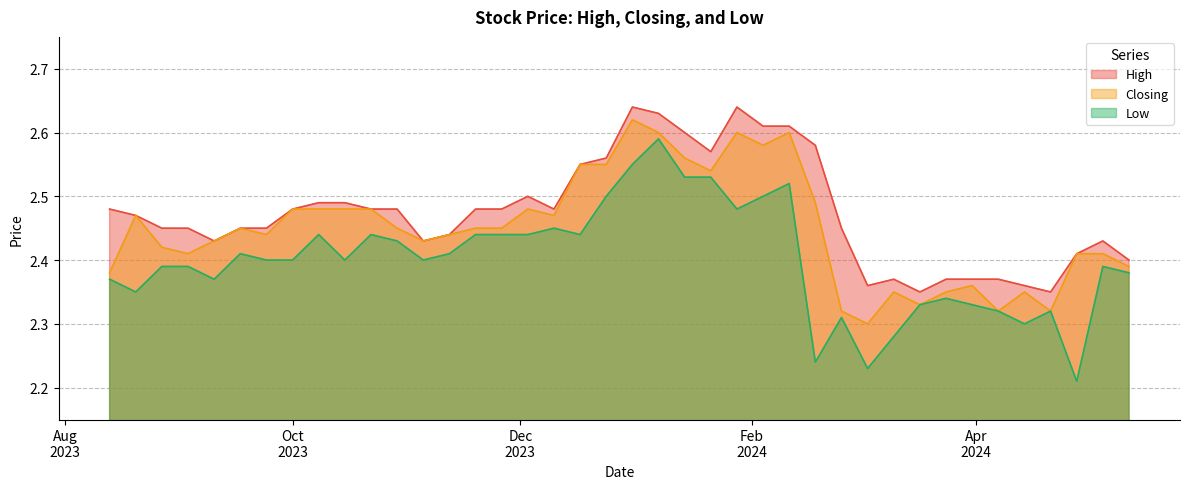

How many lines are shown in the chart?

3